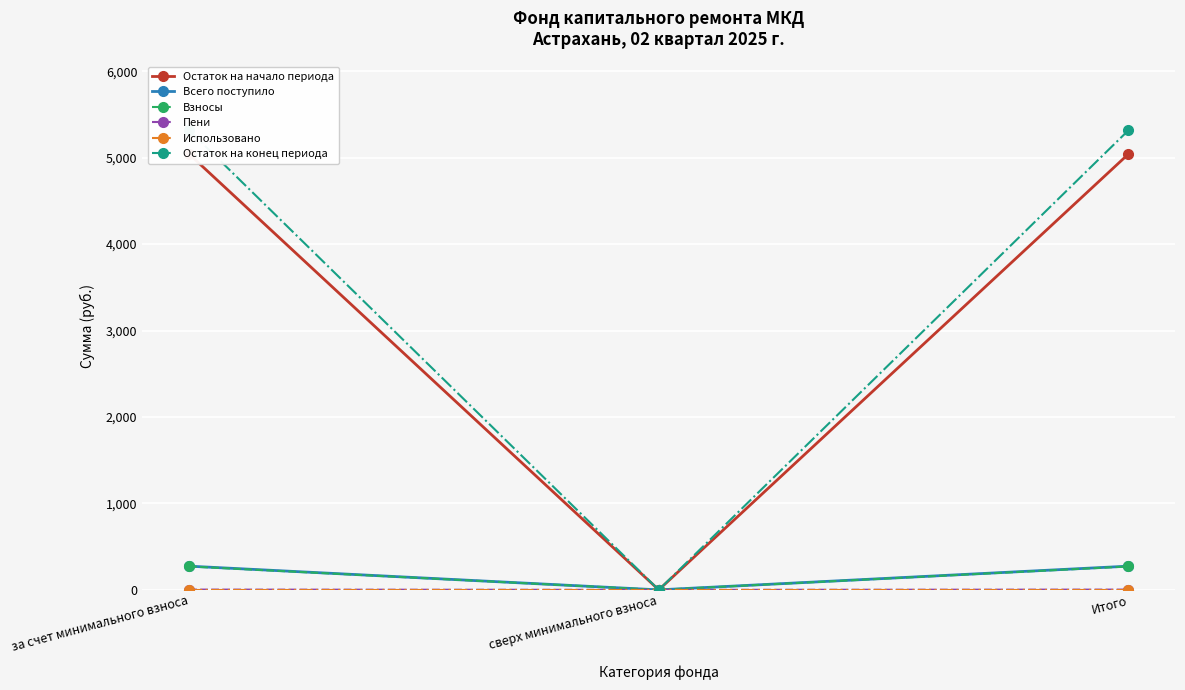

Which has a higher value, сверх минимального взноса or Итого?

Итого